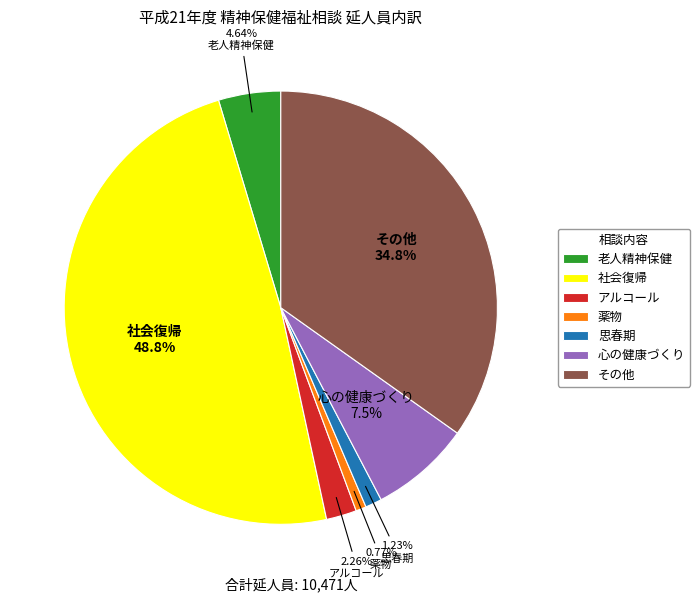

Combined, do 思春期 and アルコール account for over 50%?

No